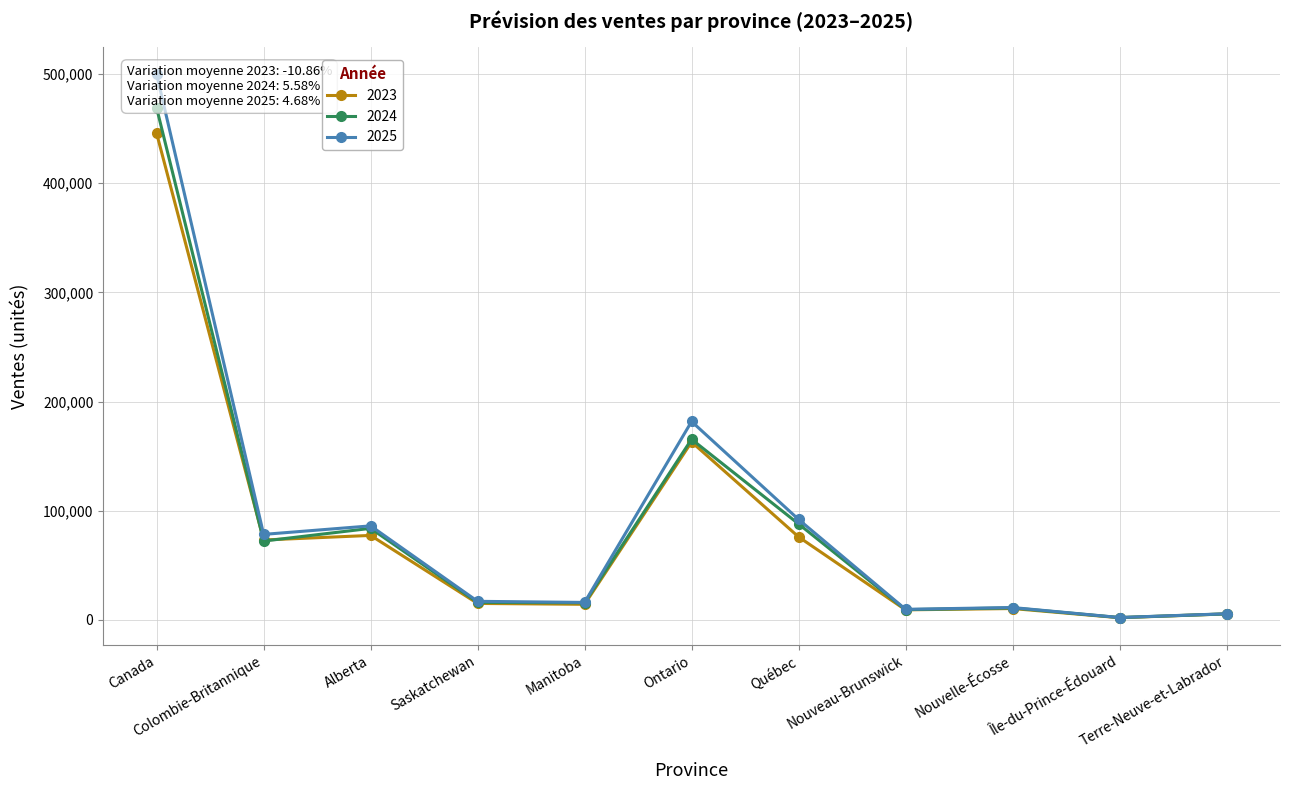

Reading right to left, transcribe all the data shown in this chart.

2023: 5360.0	1866.0	10275.0	9078.0	75935.0	162932.0	14155.0	14958.0	77283.0	73087.0	445601.0
2024: 5372.0	2003.0	10894.0	9250.0	87823.0	165363.0	15556.0	15938.0	83761.0	72121.0	468909.0
2025: 5500.0	2050.0	11208.3	9574.0	91936.0	181674.0	15875.4	16887.1	86031.5	78225.5	499816.0